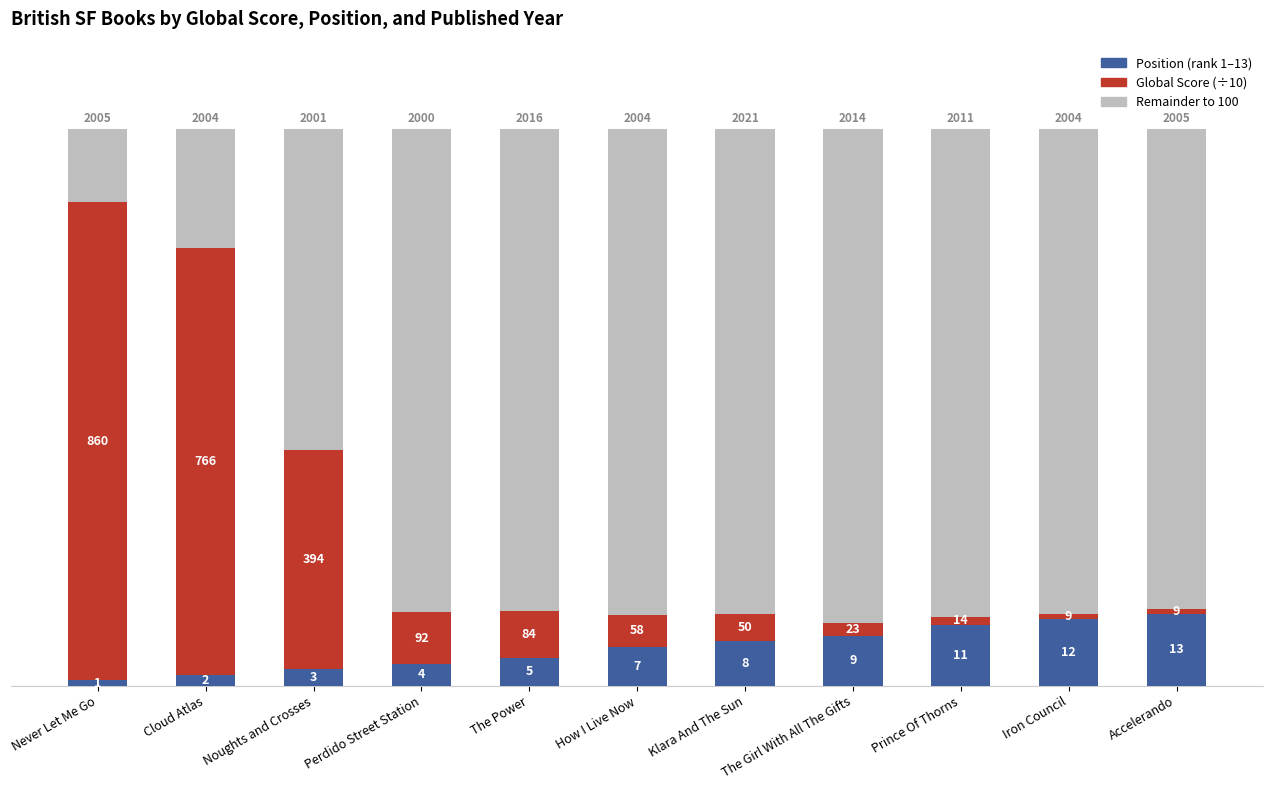

Does the chart contain any negative values?

No